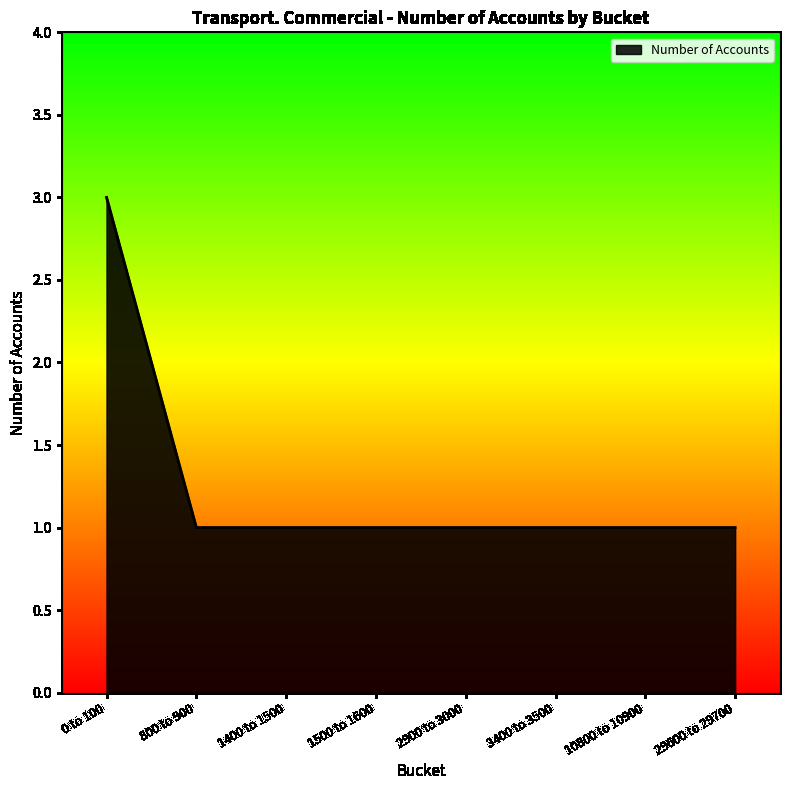

Reading left to right, extract all data points from this chart.

0 to 100=3	800 to 900=1	1400 to 1500=1	1500 to 1600=1	2900 to 3000=1	3400 to 3500=1	10800 to 10900=1	29600 to 29700=1